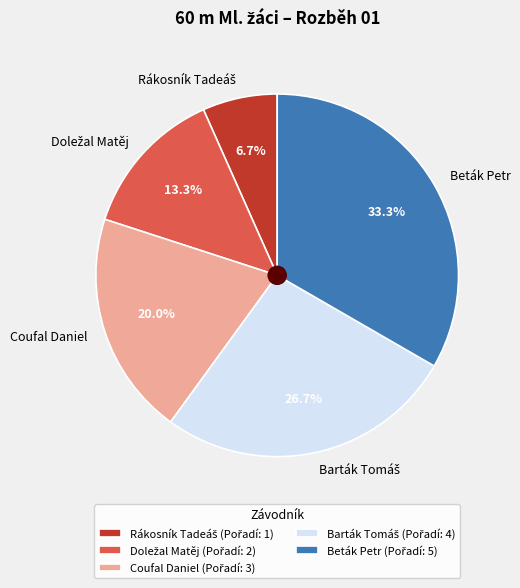

Is Coufal Daniel the majority of the pie?

No